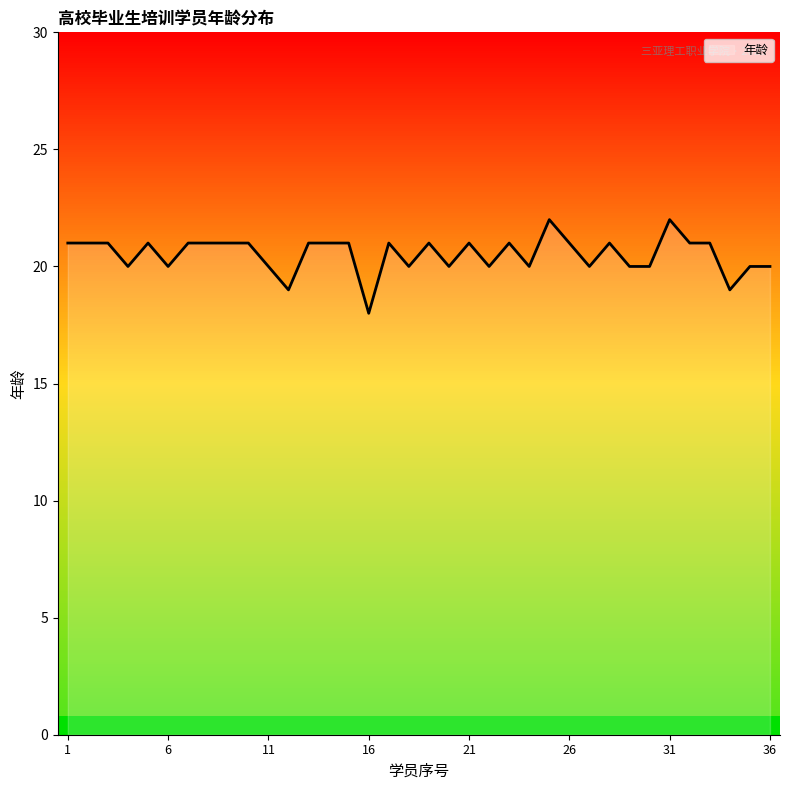

How many lines are shown in the chart?

1